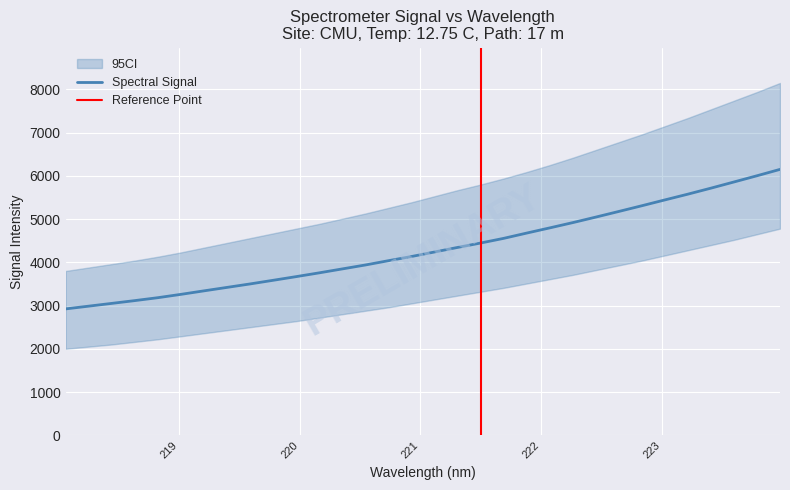

Reading left to right, extract all data points from this chart.

2922.8	2986.4	3050.4	3114.9	3182.3	3259.5	3340.6	3420.6	3500.6	3584.9	3669.8	3757.4	3848.3	3939.1	4038.3	4135.1	4239.8	4345.0	4447.0	4554.9	4677.3	4797.2	4919.2	5046.9	5177.5	5309.6	5444.5	5577.8	5716.7	5859.5	6003.3	6150.6